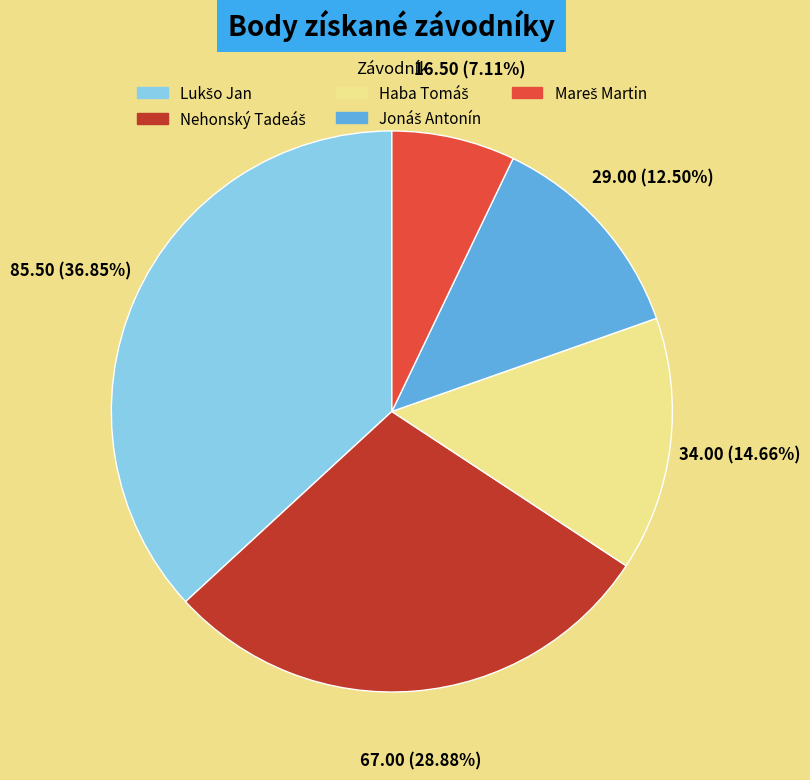

Is there a majority slice in this chart?

No